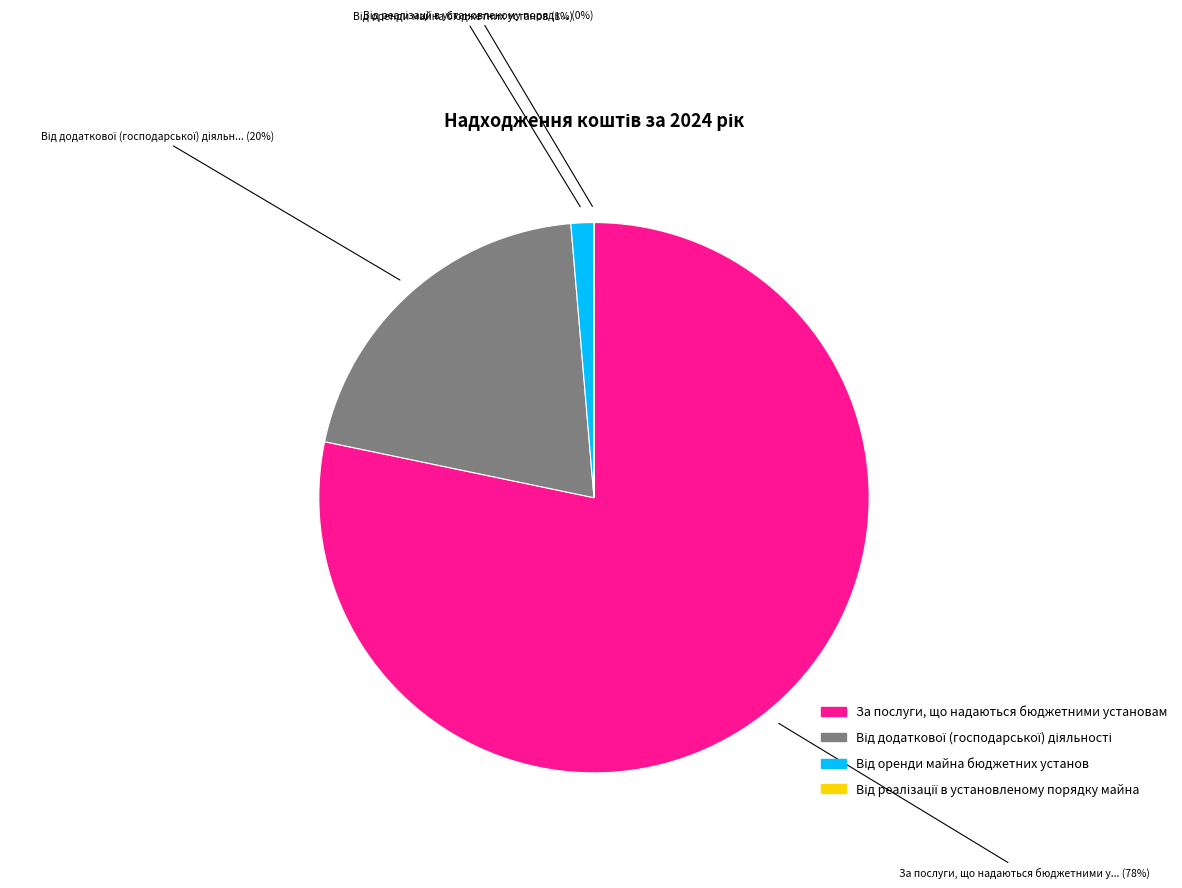

To the nearest percent, what is the average slice percentage?

25%